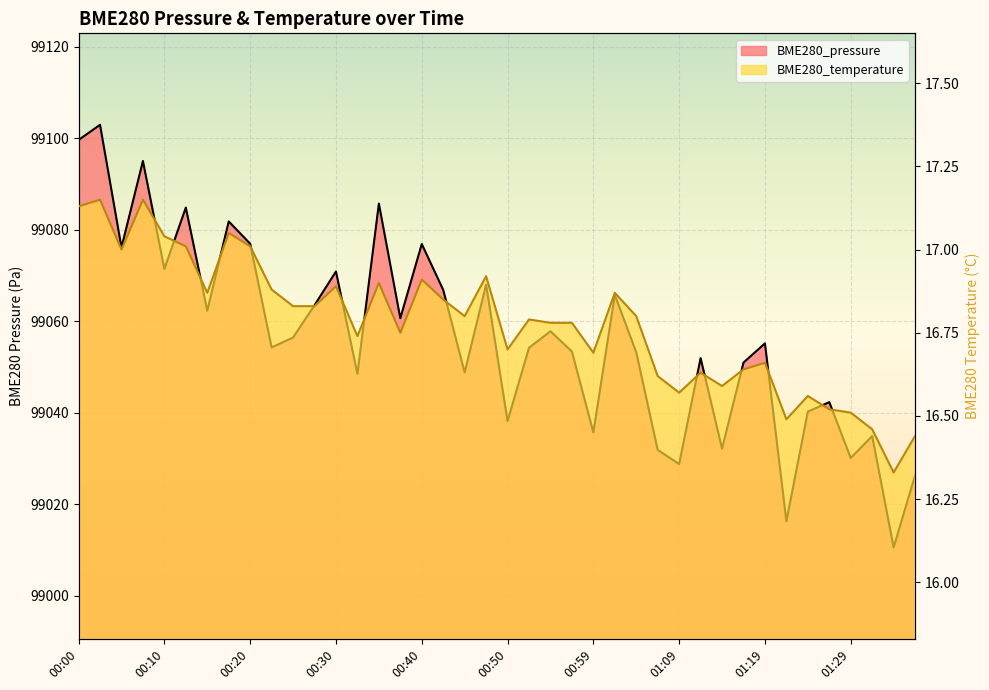

What is the spread (max minus min) of values at 00:25?

99039.6